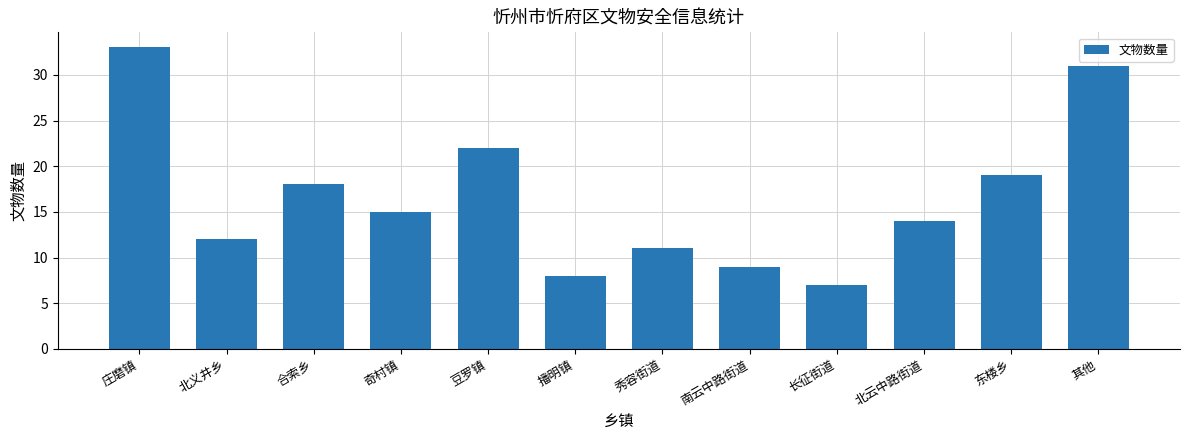

Which has a higher value, 北云中路街道 or 豆罗镇?

豆罗镇